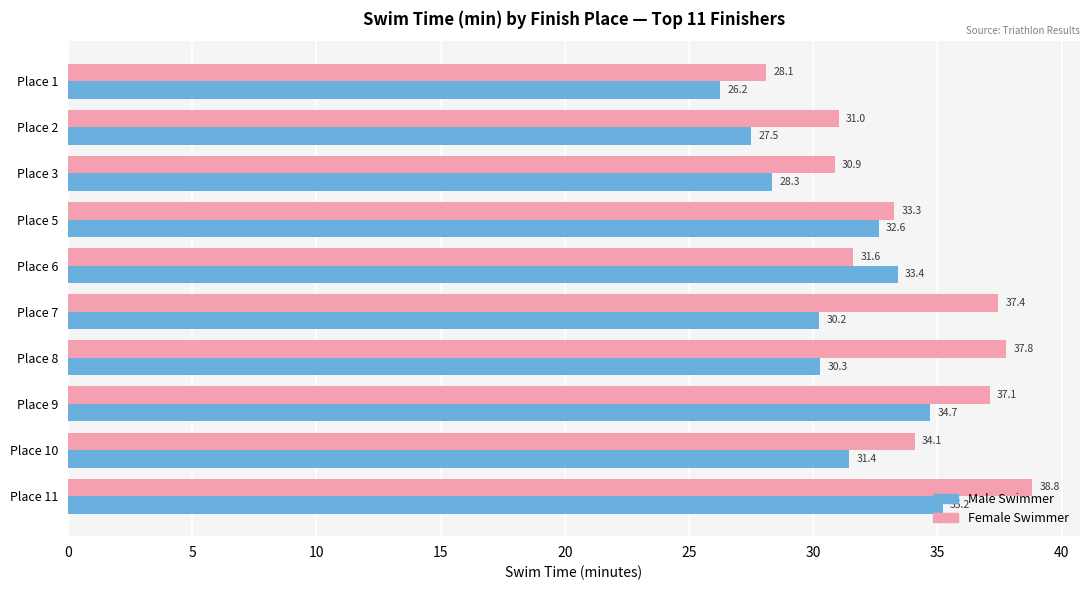

Where is Male Swimmer nearest to the value 30?

Place 7